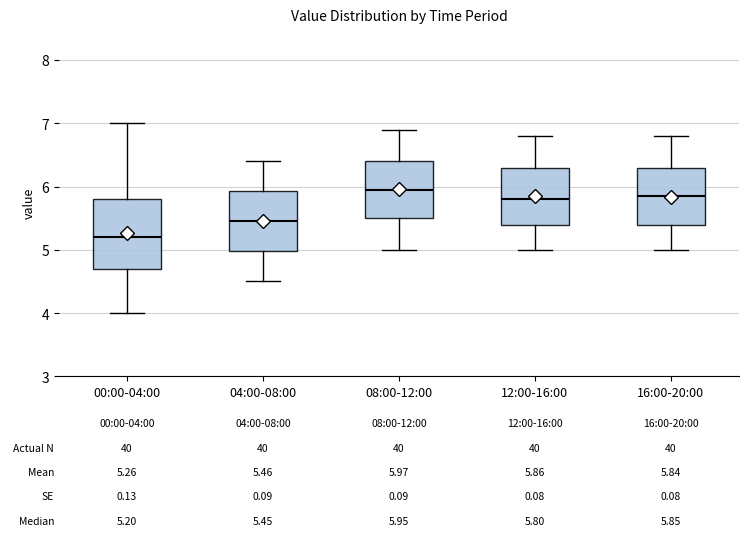

Which box's median line is the lowest?

00:00-04:00